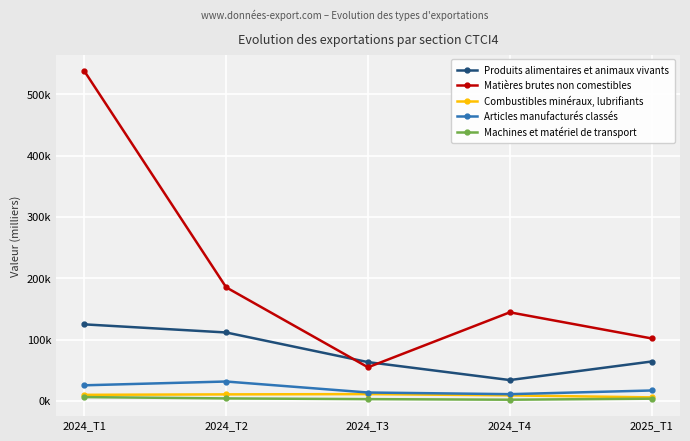

List the series in order of their peak value, highest first.

Matières brutes non comestibles, Produits alimentaires et animaux vivants, Articles manufacturés classés, Combustibles minéraux, lubrifiants, Machines et matériel de transport